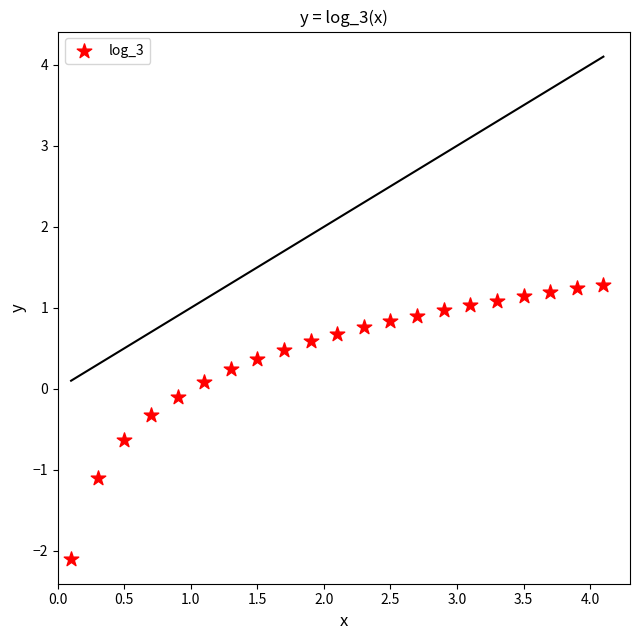

What is the range of Y values (max minus min)?

3.4